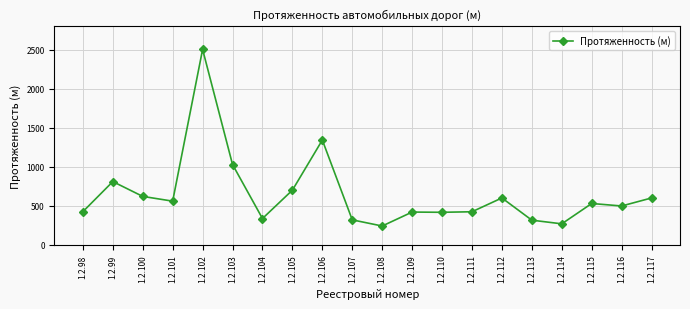

Which has a higher value, 1.2.101 or 1.2.100?

1.2.100